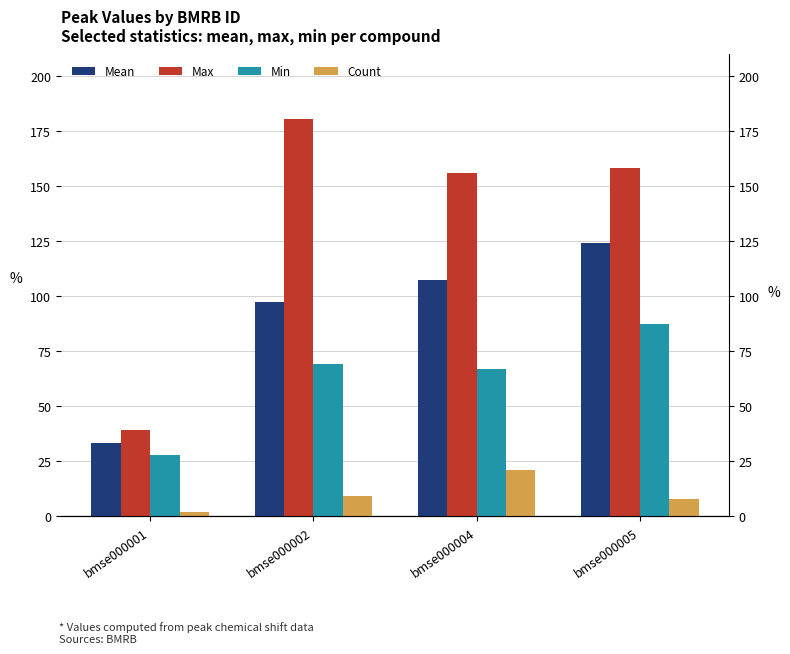

Rank the series by their average value, from lowest to highest.

Count, Min, Mean, Max